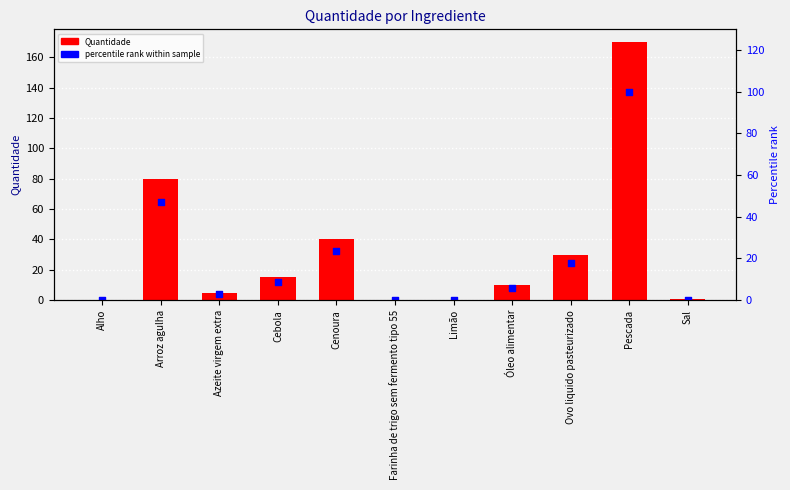

Which series has the widest spread of Y values?

Quantidade